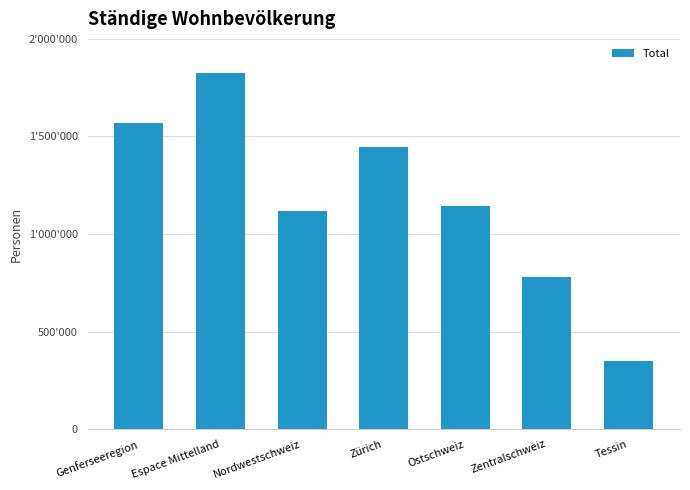

At which category does the chart reach its minimum across all series?

Tessin